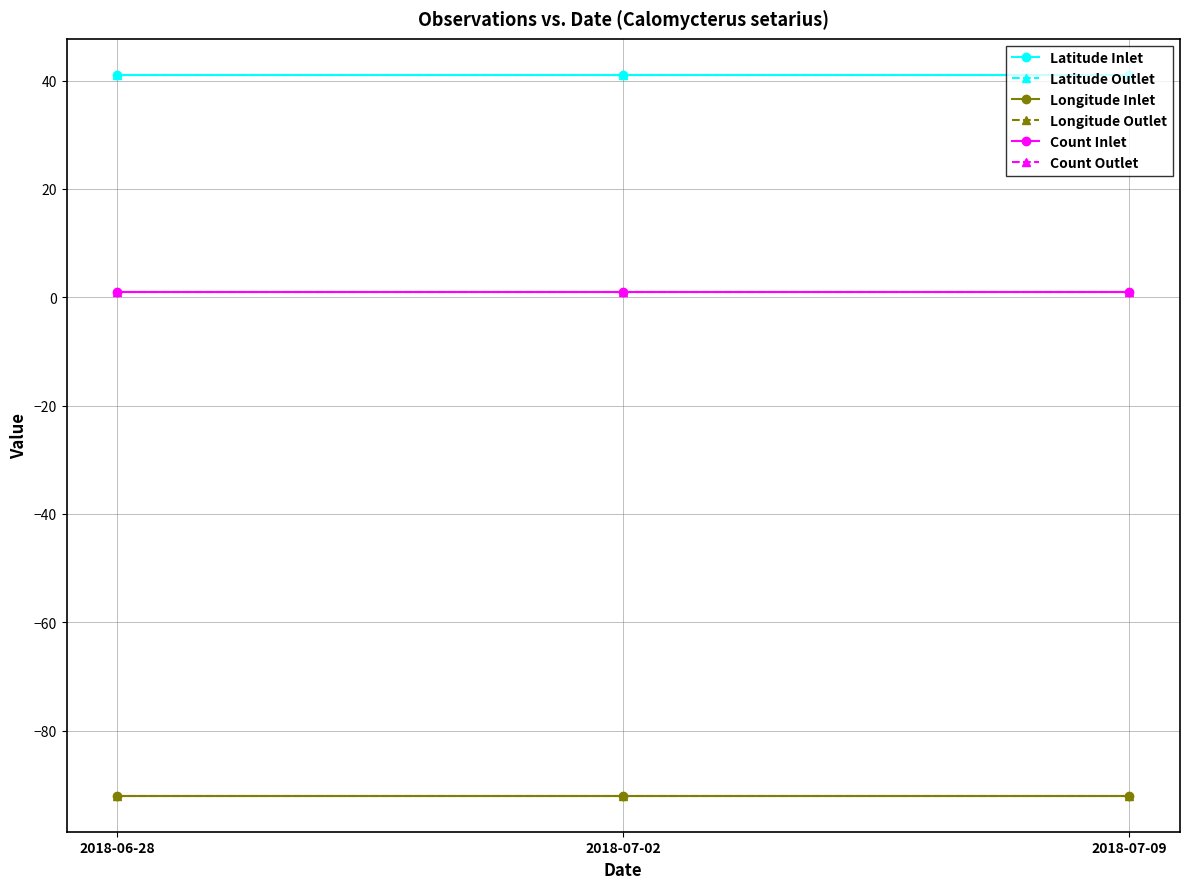

What are all the series names shown in the legend?

Latitude Inlet, Latitude Outlet, Longitude Inlet, Longitude Outlet, Count Inlet, Count Outlet